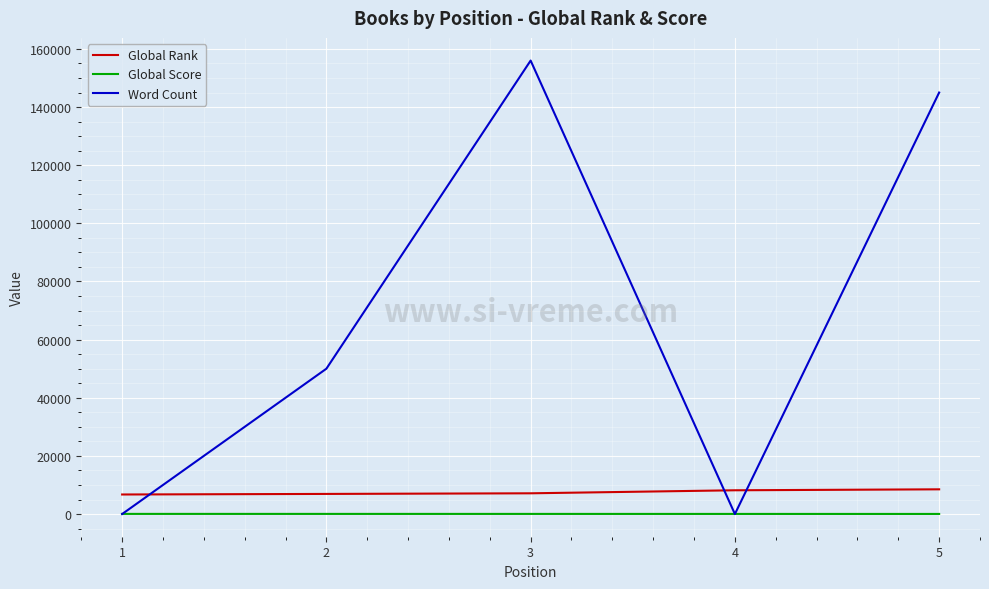

Rank the series at 2 from lowest to highest value.

Global Score, Global Rank, Word Count